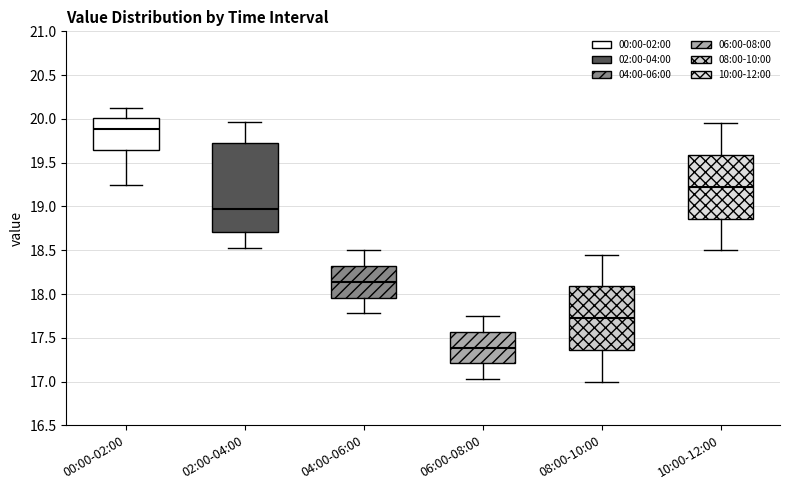

Reading left to right, read every box against the y-axis: the position of its median line, the range the box covers, and the ends of its whiskers. The values are not printed on the chart, so give them approximately, as read against the axis.

00:00-02:00: median 19.90, box 19.65 to 20.00, whiskers 19.25 to 20.15
02:00-04:00: median 19.00, box 18.70 to 19.70, whiskers 18.55 to 19.95
04:00-06:00: median 18.15, box 17.95 to 18.30, whiskers 17.80 to 18.50
06:00-08:00: median 17.40, box 17.20 to 17.55, whiskers 17.05 to 17.75
08:00-10:00: median 17.75, box 17.35 to 18.10, whiskers 17.00 to 18.45
10:00-12:00: median 19.25, box 18.85 to 19.60, whiskers 18.50 to 19.95